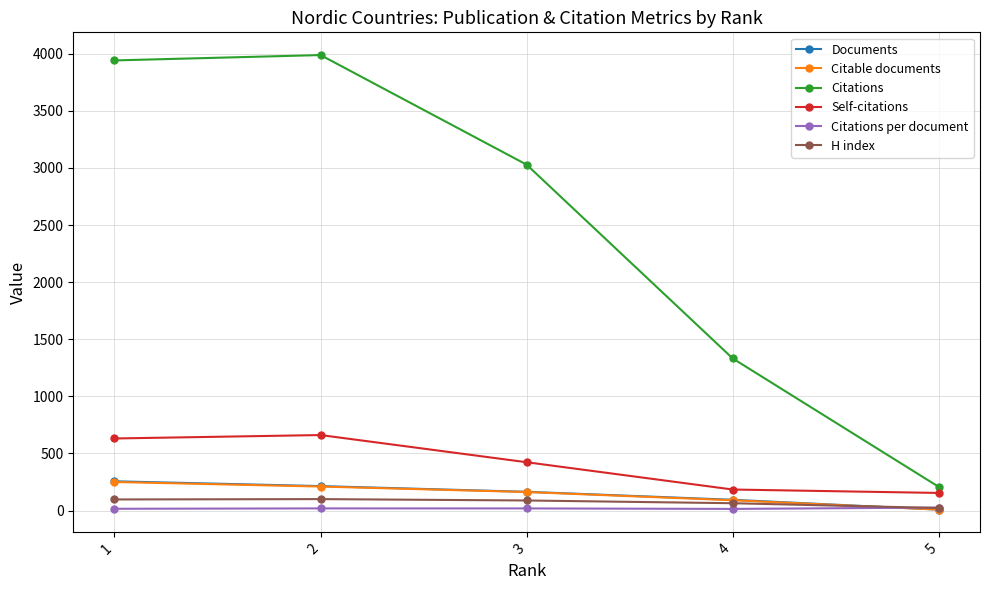

What is the value of the Citations per document point at the 3rd from the left?

18.5